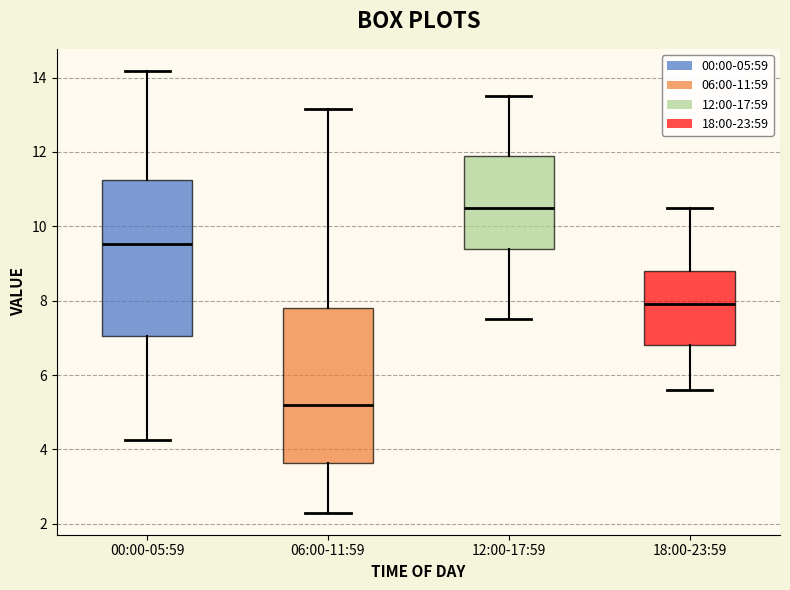

Reading left to right, read every box against the y-axis: the position of its median line, the range the box covers, and the ends of its whiskers. The values are not printed on the chart, so give them approximately, as read against the axis.

00:00-05:59: median 9.6, box 7.0 to 11.2, whiskers 4.2 to 14.2
06:00-11:59: median 5.2, box 3.6 to 7.8, whiskers 2.4 to 13.2
12:00-17:59: median 10.6, box 9.4 to 12.0, whiskers 7.6 to 13.6
18:00-23:59: median 8.0, box 6.8 to 8.8, whiskers 5.6 to 10.6